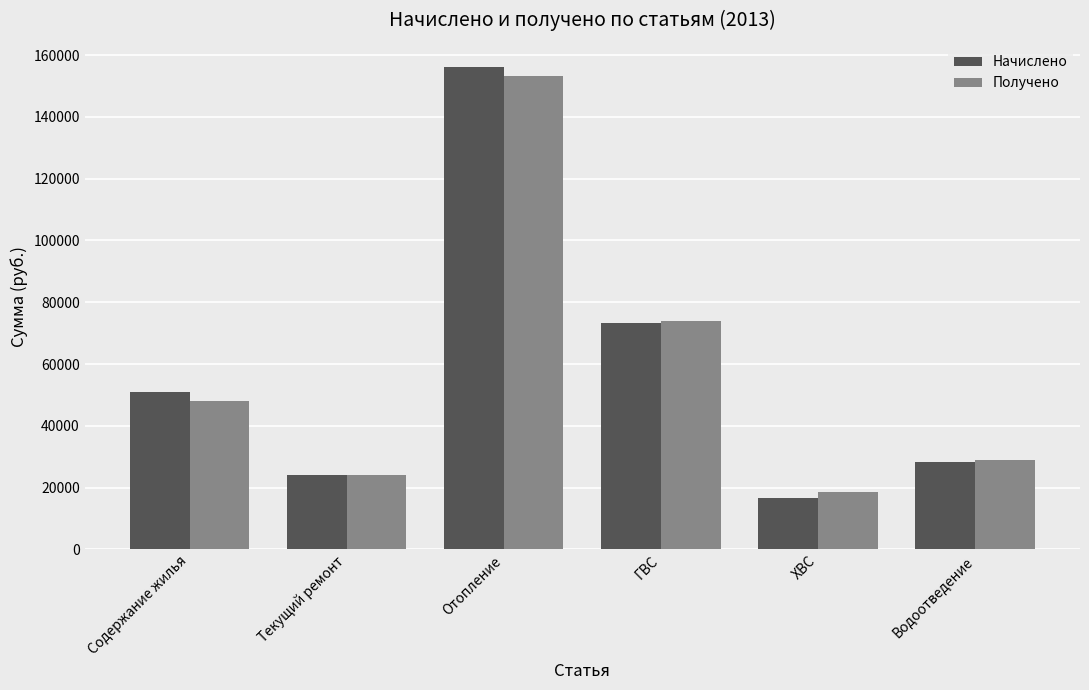

At which category does the chart reach its minimum across all series?

ХВС